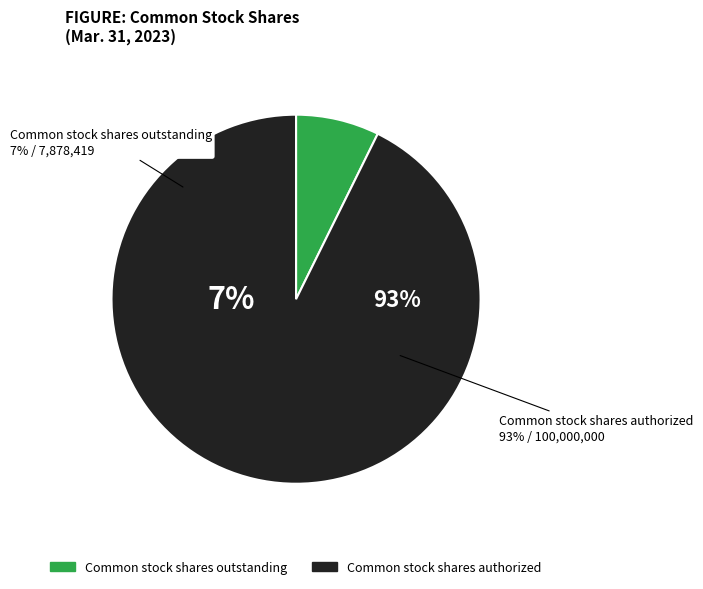

Does Common stock shares outstanding account for over 50% of the chart?

No